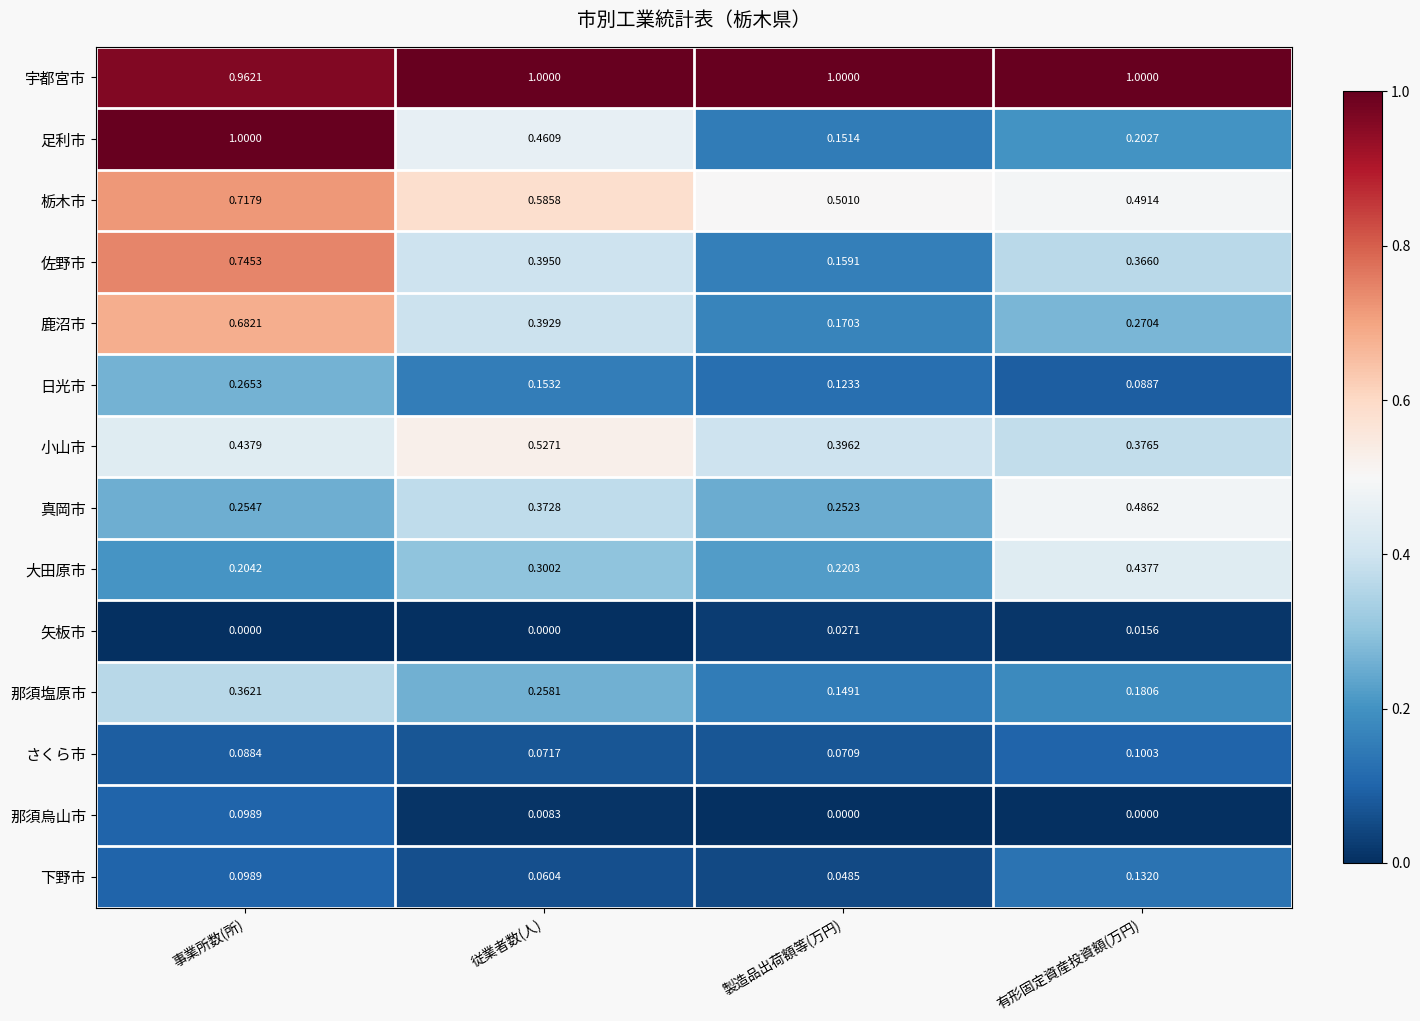

Where is 佐野市 nearest to the value 0?

製造品出荷額等(万円)